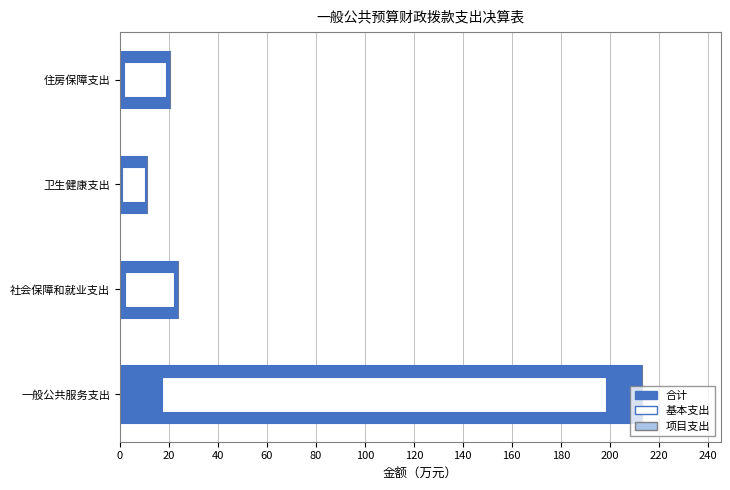

What is the smallest value displayed?

0.6